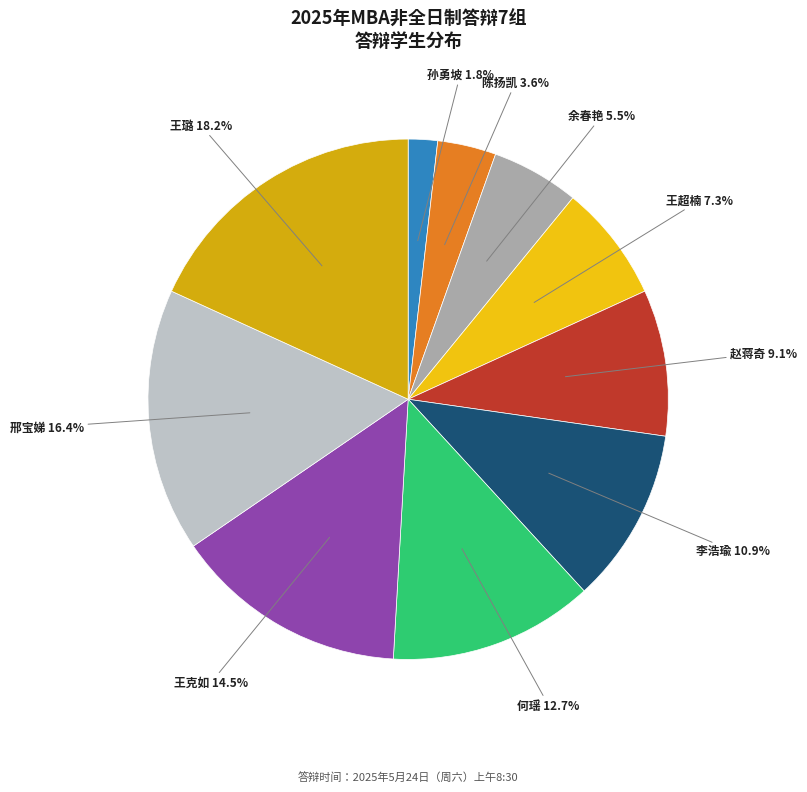

Count the number of slices in the pie.

10